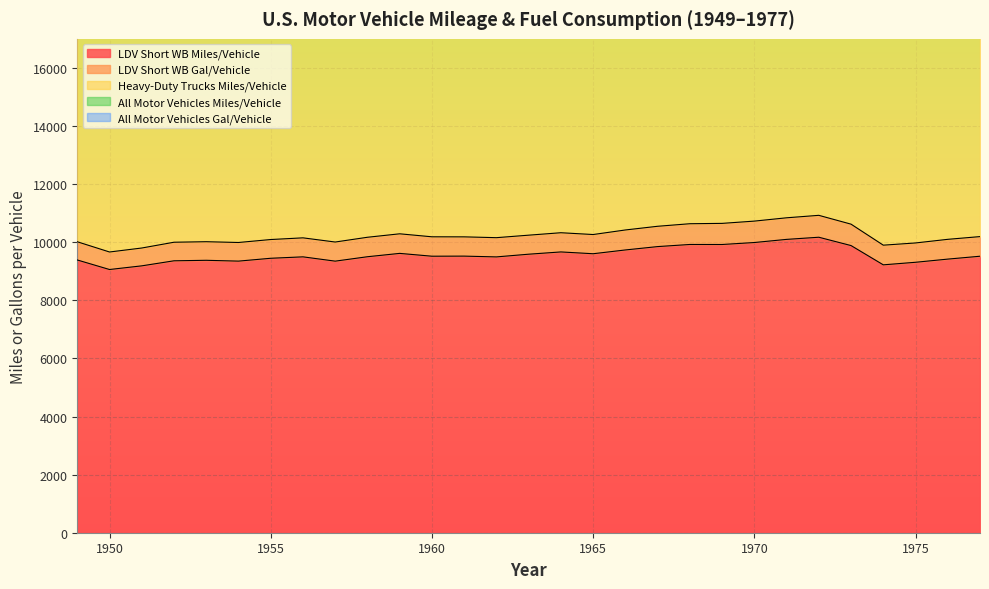

What is the difference between the second highest and minimum values in the Heavy-Duty Trucks Miles/Vehicle series?

5726